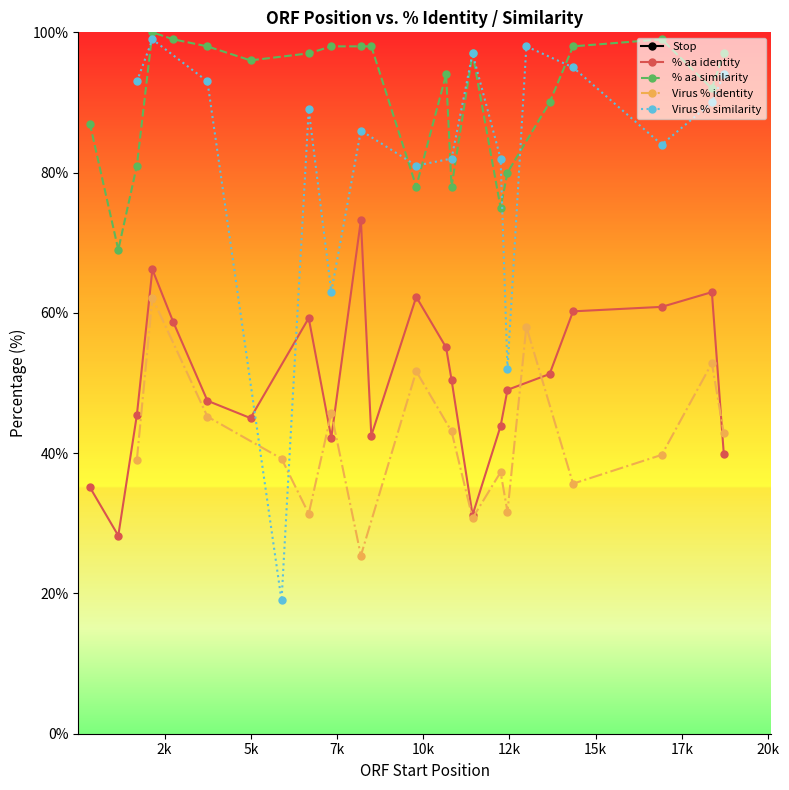

True or false: % aa similarity has more than 1 points higher than both neighbors.

True